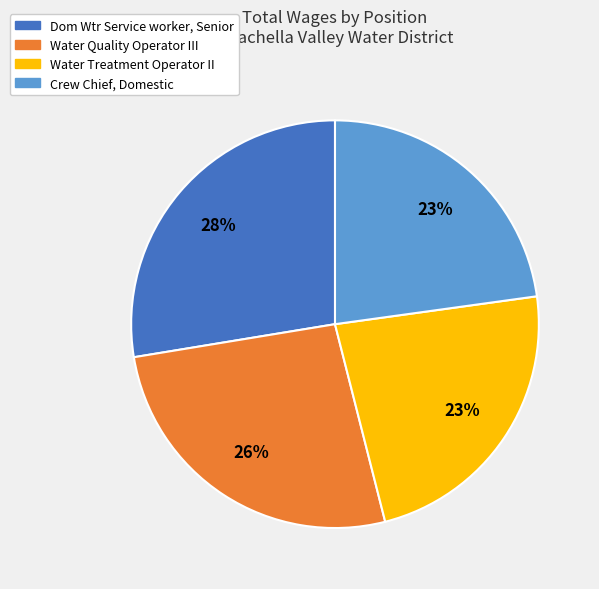

Which slice is the largest?

Dom Wtr Service worker, Senior